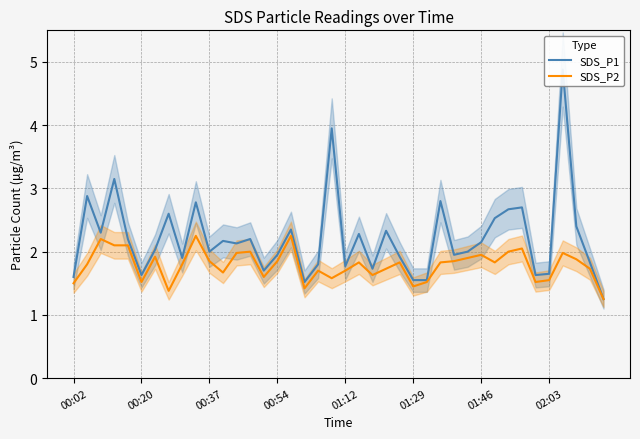

True or false: SDS_P2 has a value of 3.0 at 9.

False